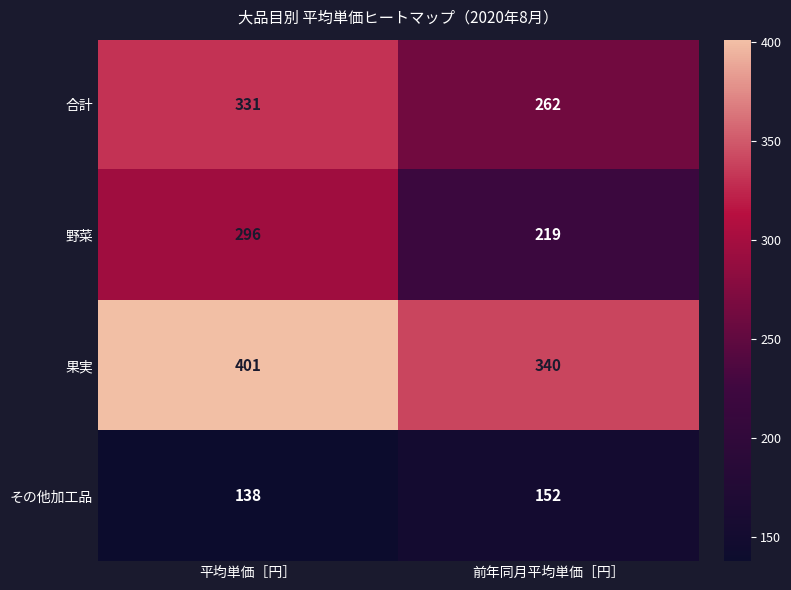

Rank the series at 平均単価［円］ from lowest to highest value.

その他加工品, 野菜, 合計, 果実